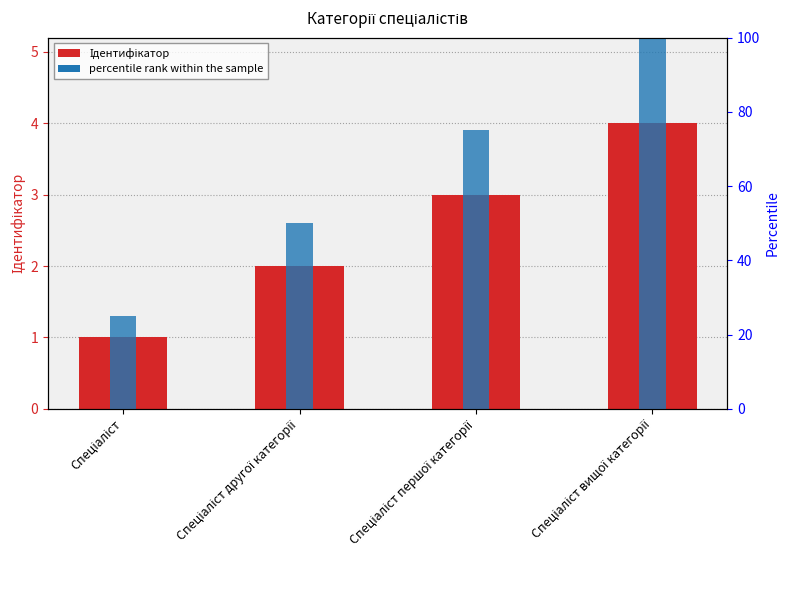

What is the value of the Ідентифікатор bar at the 1st from the left?

1